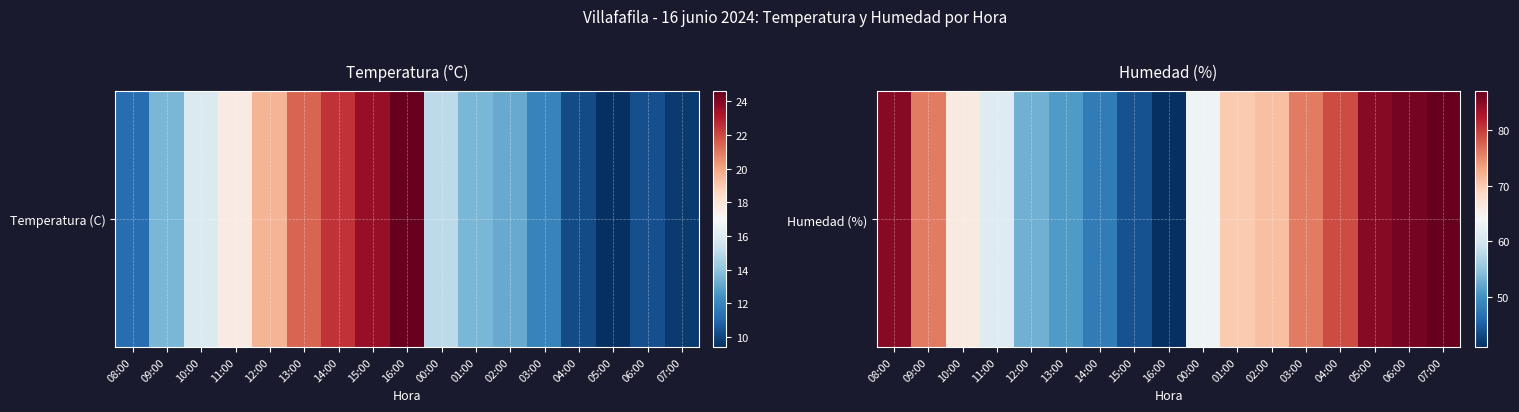

What is the difference between the maximum and minimum values?

46